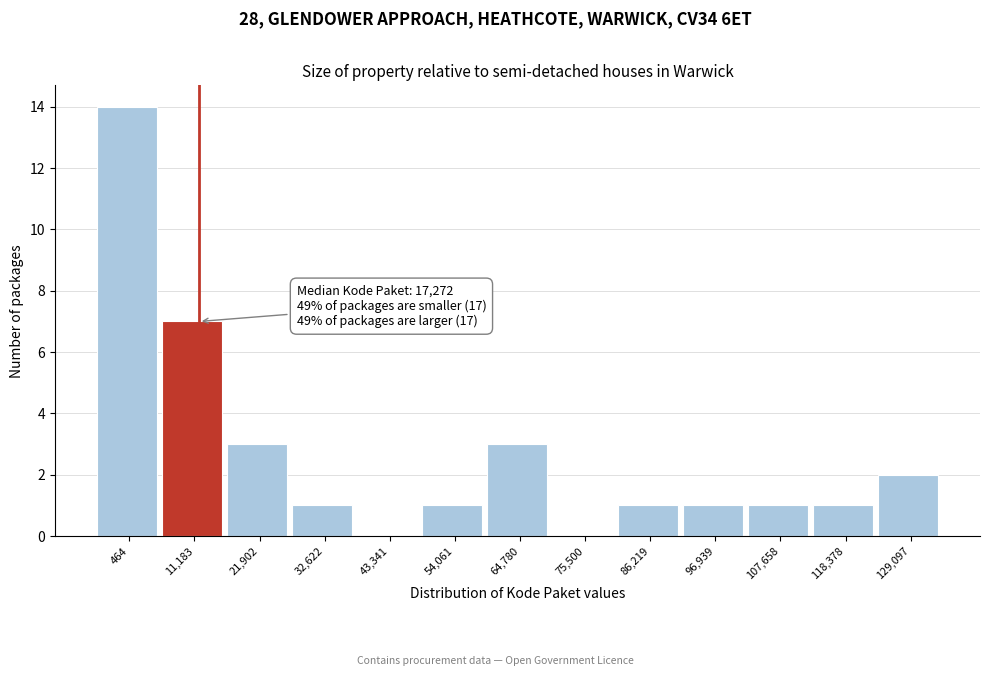

Reading left to right, transcribe all the data shown in this chart.

464=14	11,183=7	21,902=3	32,622=1	43,341=0	54,061=1	64,780=3	75,500=0	86,219=1	96,939=1	107,658=1	118,378=1	129,097=2